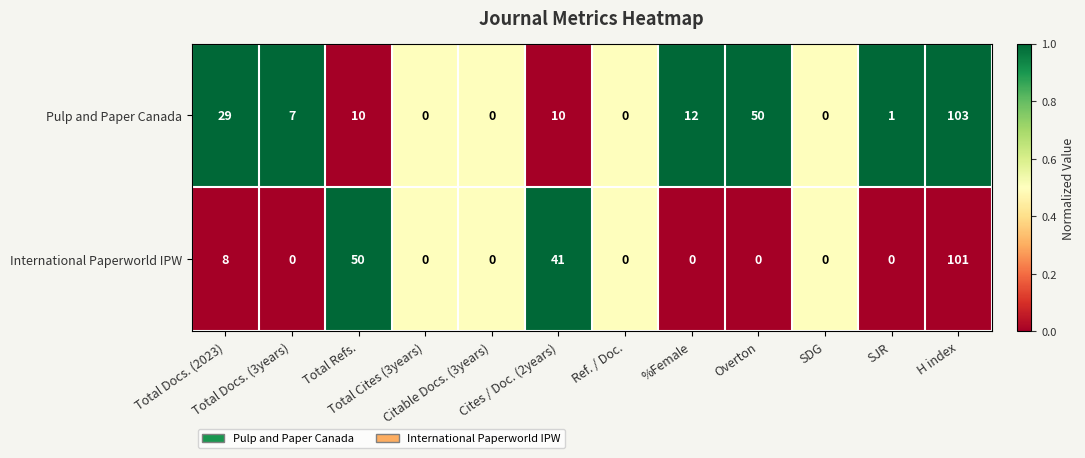

Which series changed the most between Total Docs. (3years) and SDG?

Pulp and Paper Canada